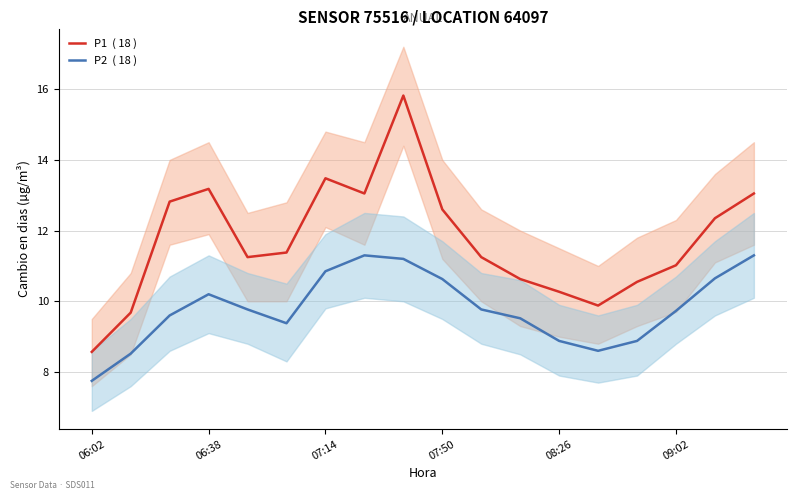

What is the approximate value of P2  ( 18 ) at 11?

9.5